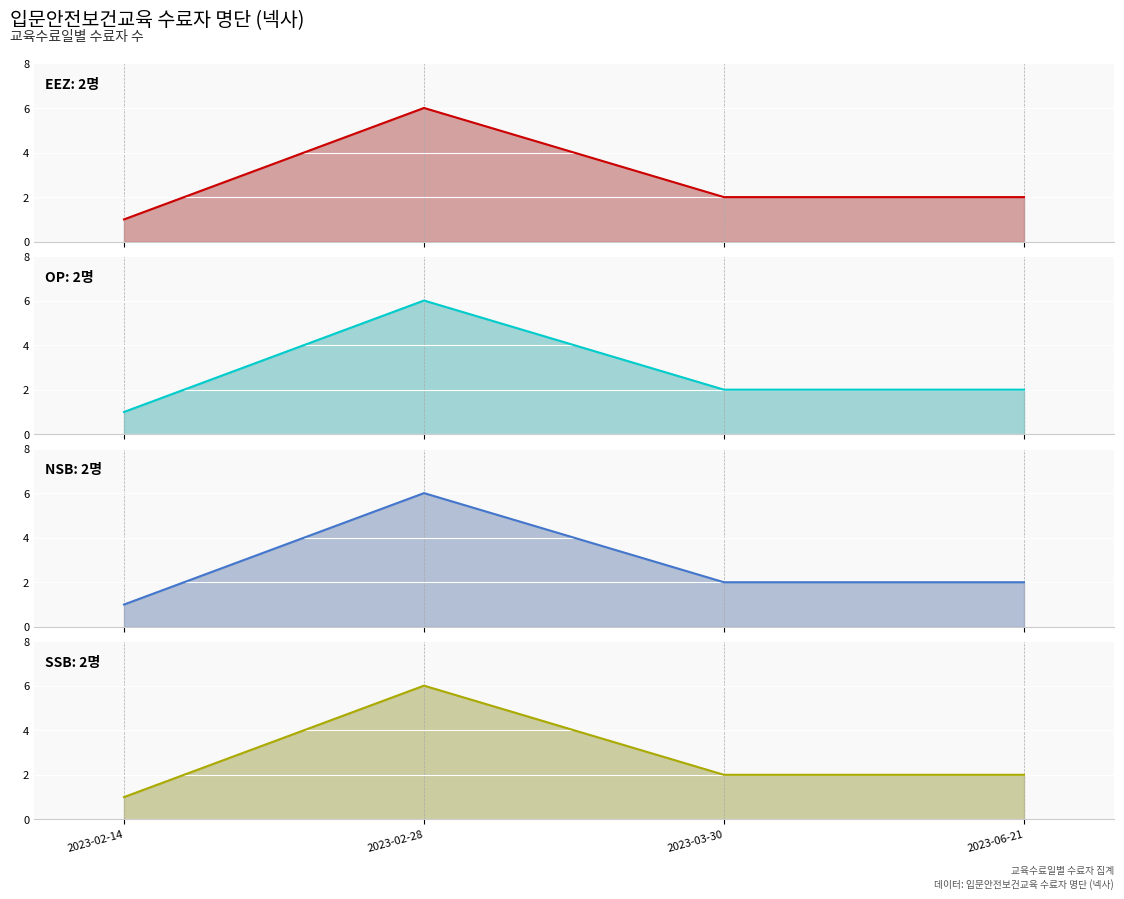

True or false: OP and EEZ intersect in this chart.

False